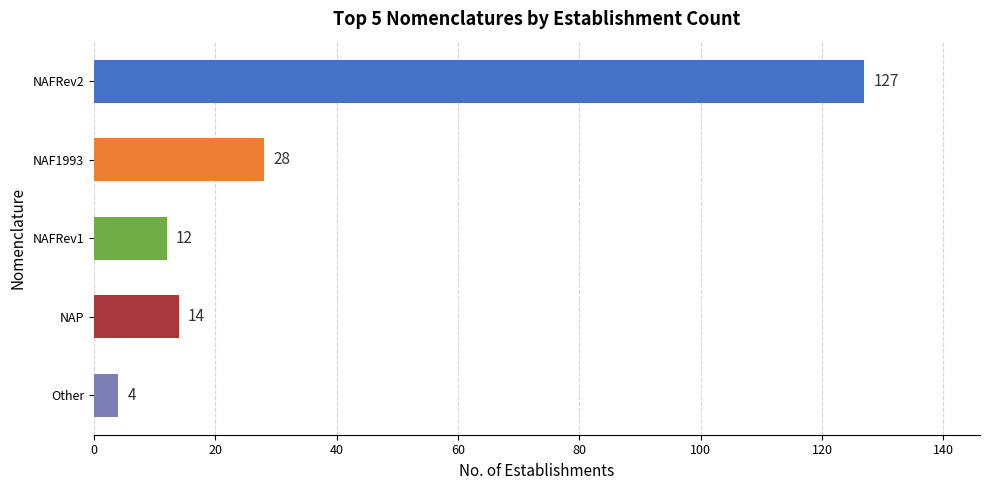

Rank the categories by value from highest to lowest.

NAFRev2, NAF1993, NAP, NAFRev1, Other